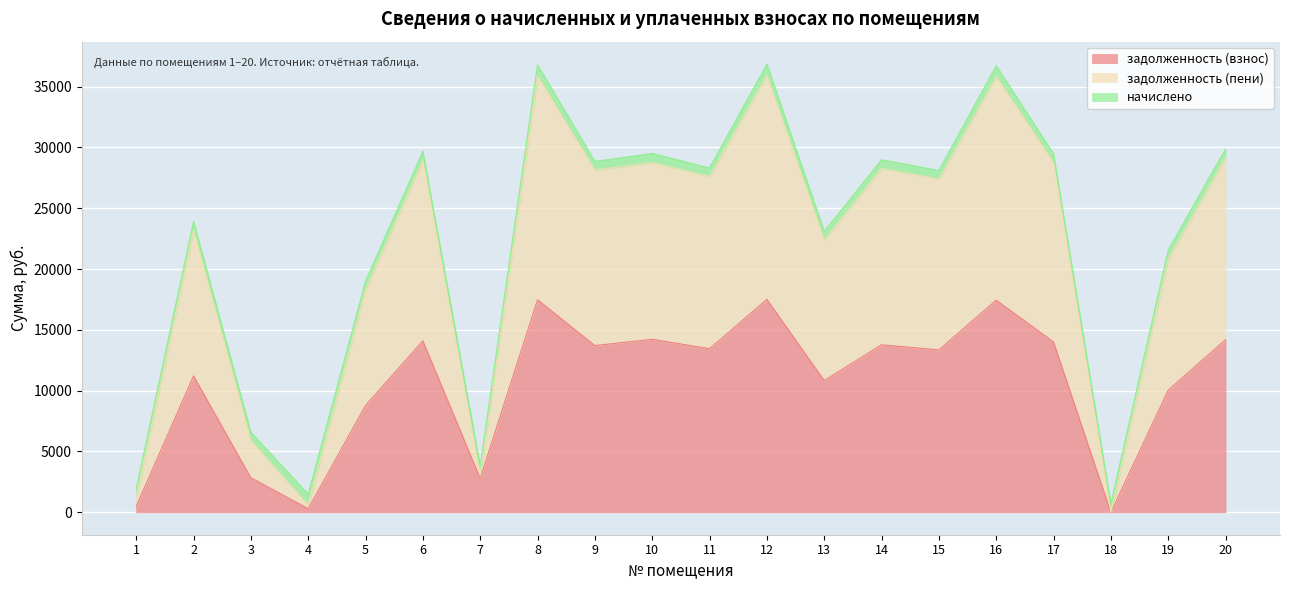

The value of задолженность (взнос) at 13 is 4136.6. True or false?

False